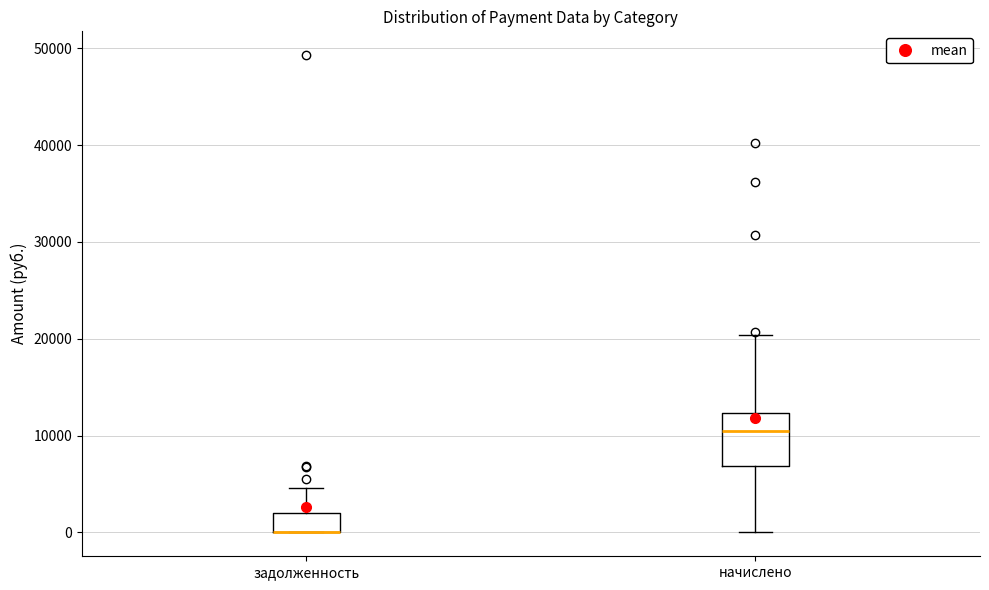

Reading left to right, transcribe this box plot: for each box, give where its median line is, the range the box spans, and where its two whiskers end, as read against the y-axis. The values are not printed on the chart, so give them approximately, as read against the axis.

задолженность: median 0 (drawn on the box's lower edge), box 0 to 2000, whiskers 0 to 5000
начислено: median 11000, box 7000 to 12000, whiskers 0 to 20000